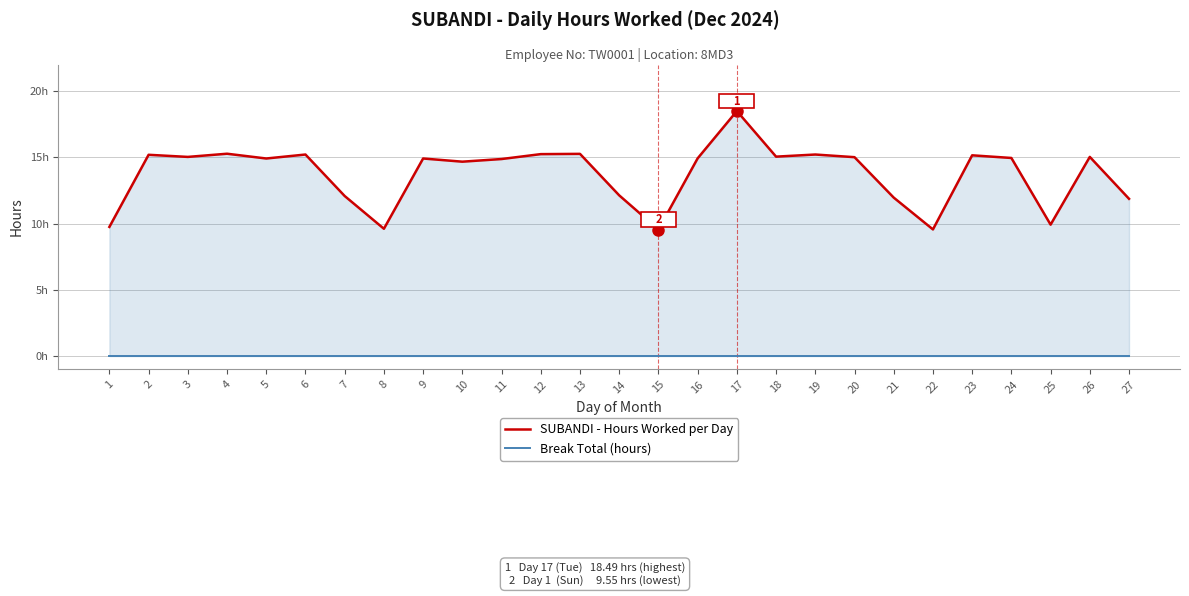

Which series has the largest total across all categories?

SUBANDI - Hours Worked per Day